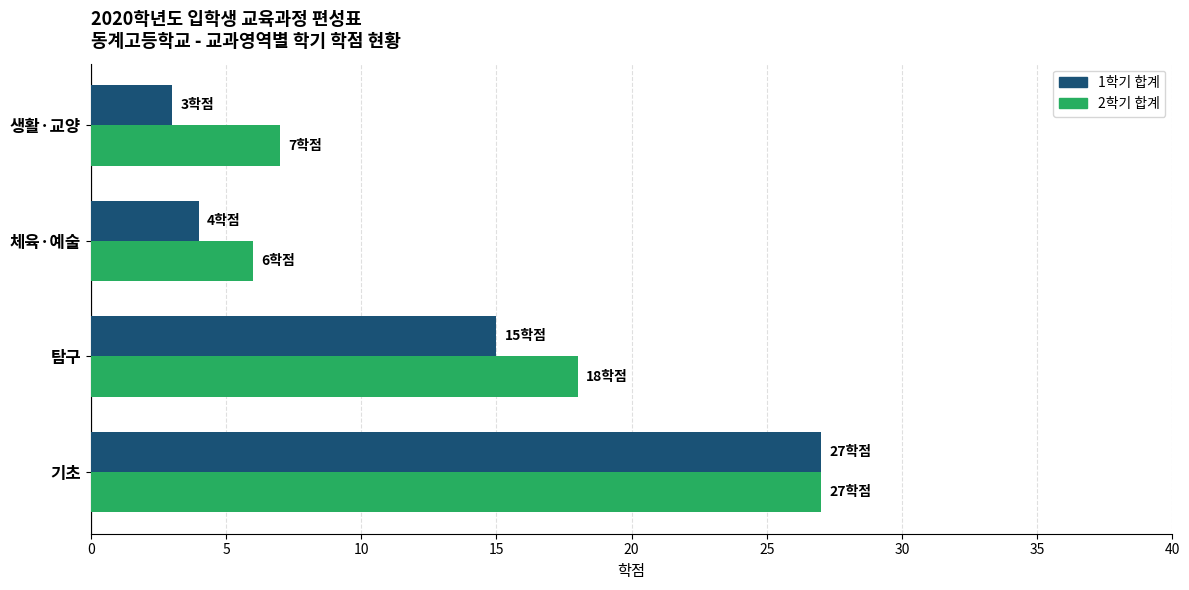

Which series changed the most between 기초 and 탐구?

1학기 합계